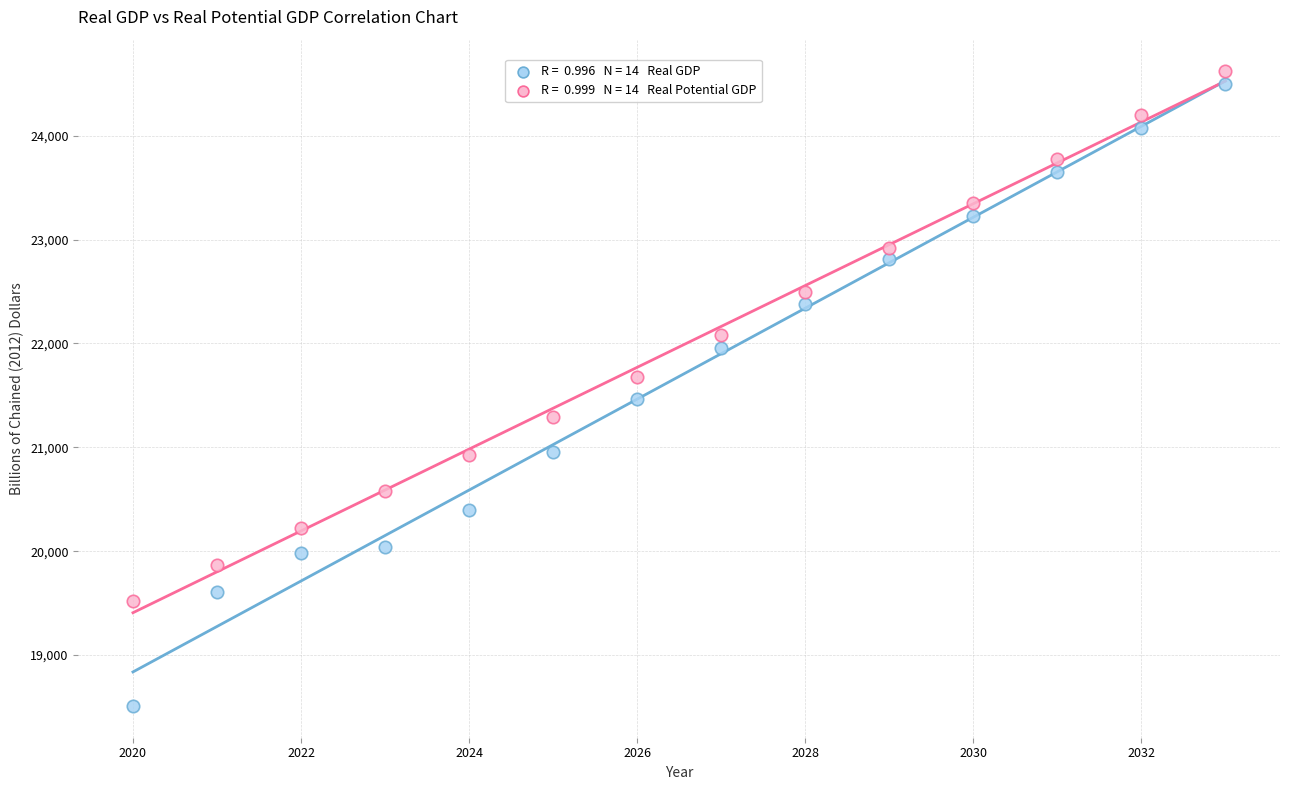

Across all data points, what is the range of Y values (max minus min)?

6110.0